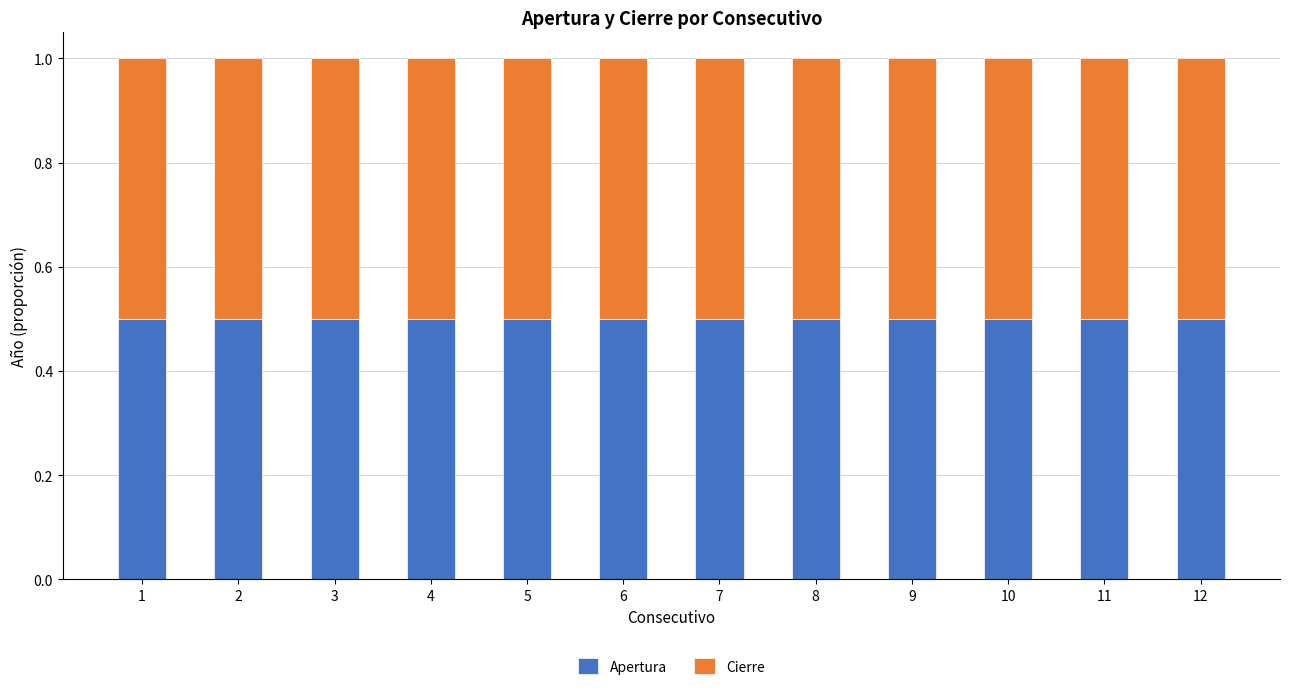

How many bars are there in total?

12